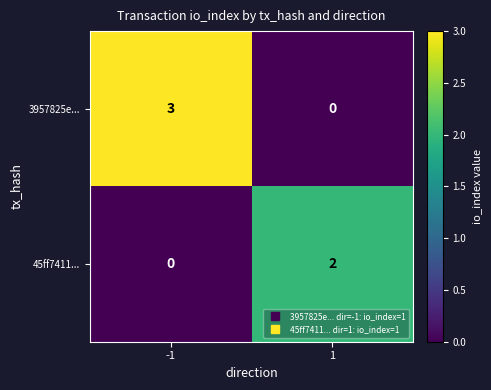

Is it true that 3957825e... equals -1 at 1?

False